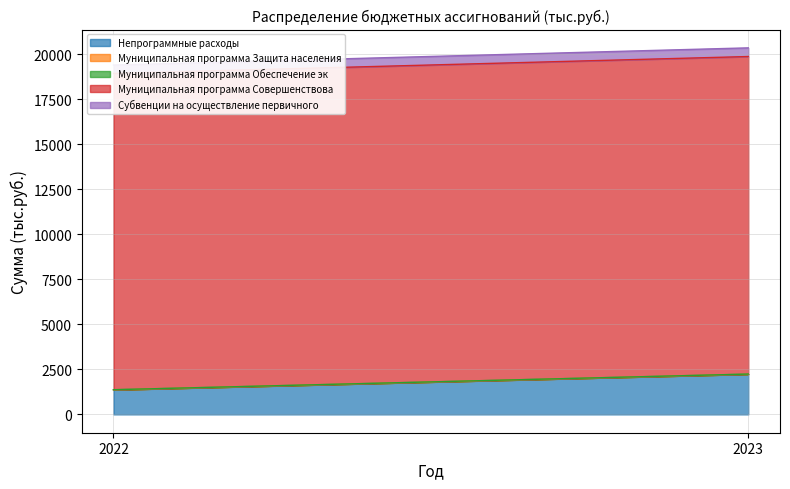

What is the value of the Муниципальная программа Совершенствова point at the 1st from the left?

17558.3